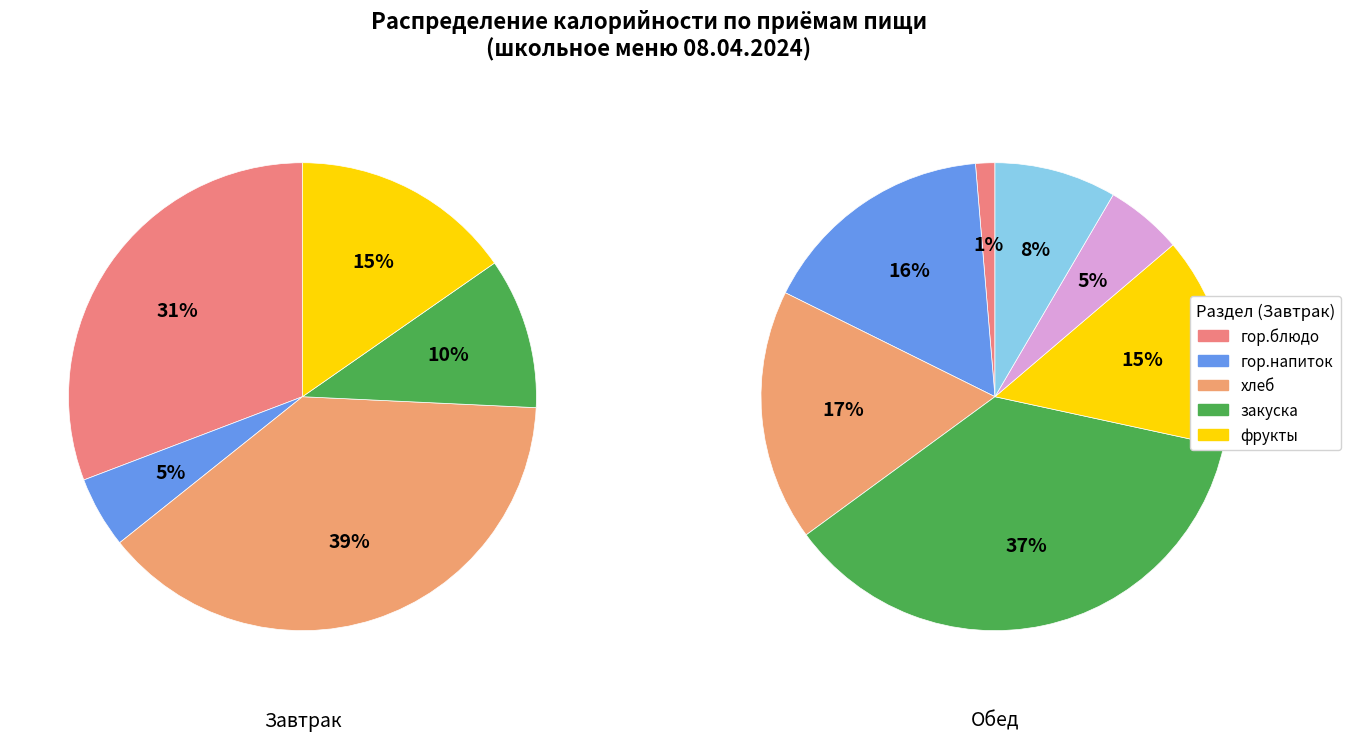

Is the sum of гор.блюдо and гор.напиток greater than half?

No